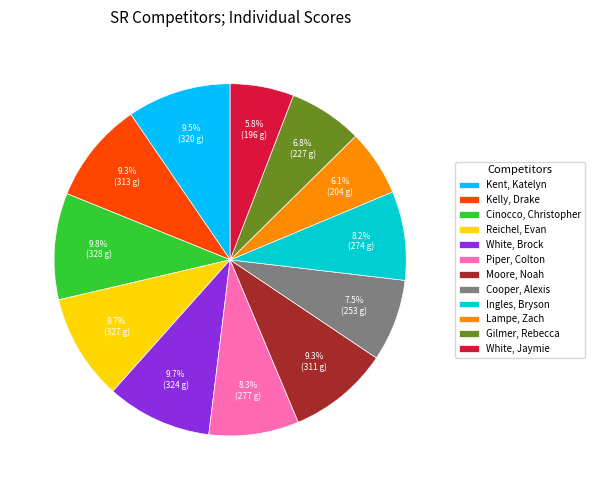

Is it true that Ingles, Bryson is 21% of the pie?

False